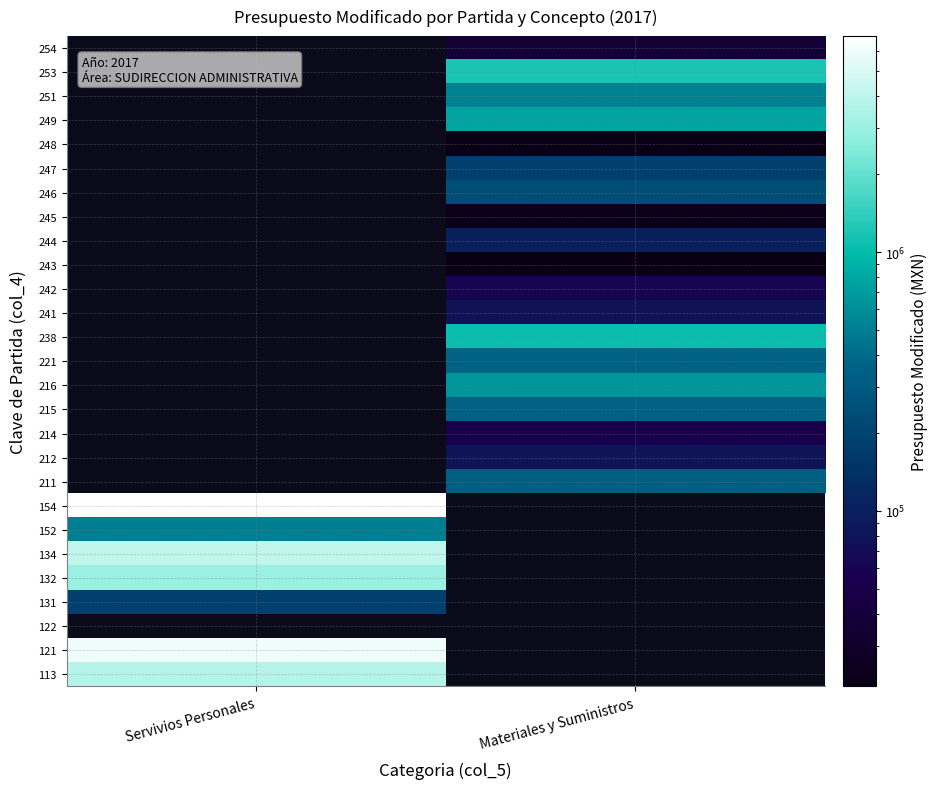

How many series are shown in this chart?

27